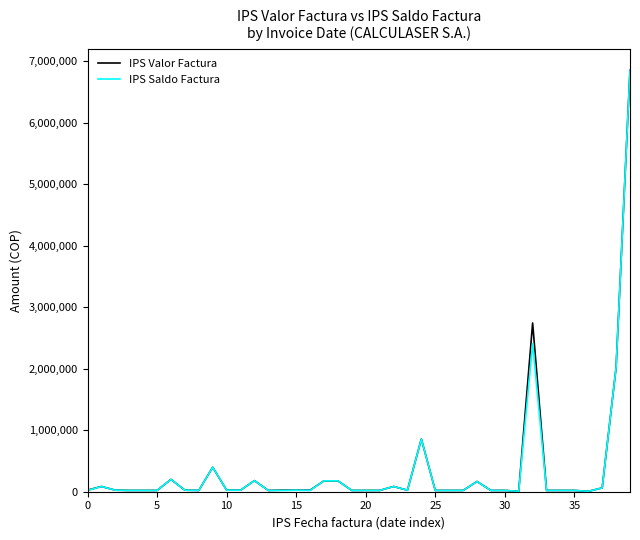

What is the smallest value displayed?

6600